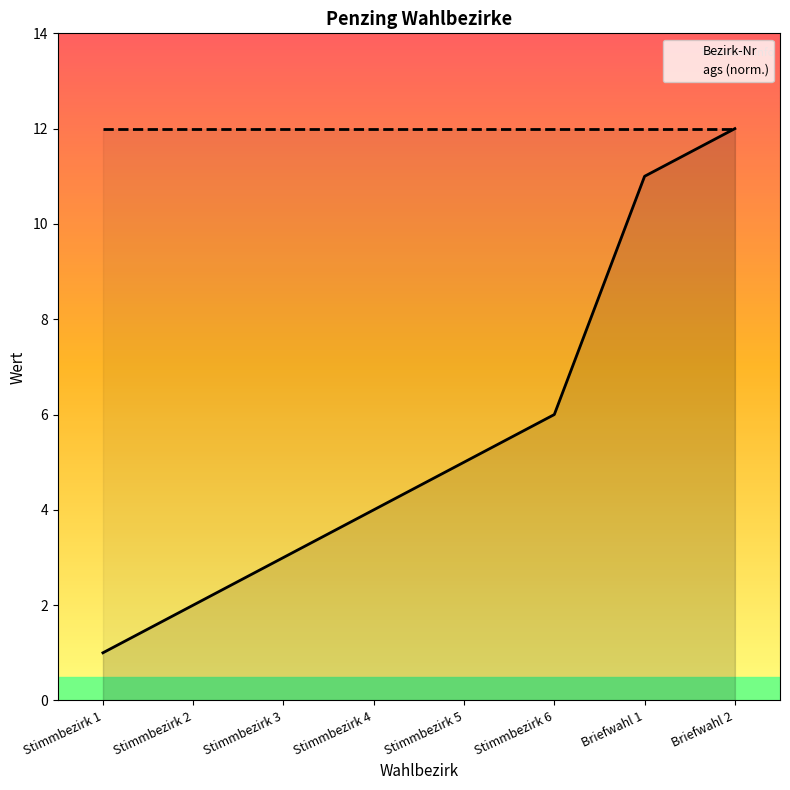

True or false: ags (norm.) and Bezirk-Nr intersect in this chart.

False